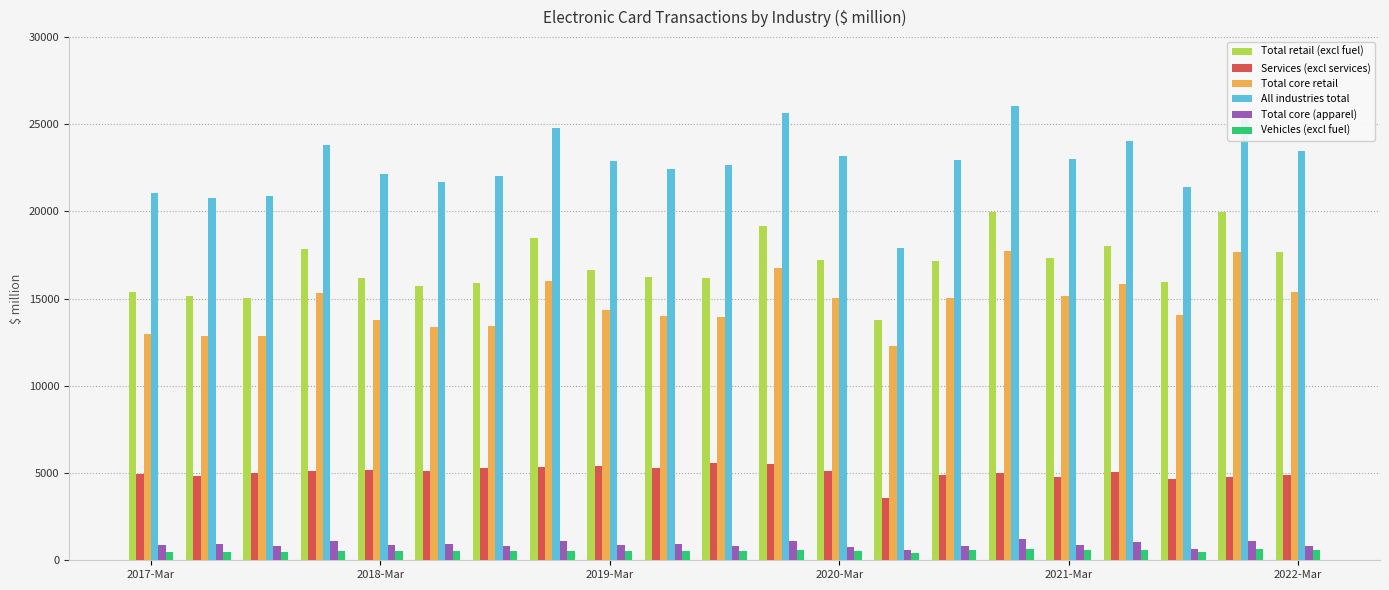

How many bars are there in total?

126